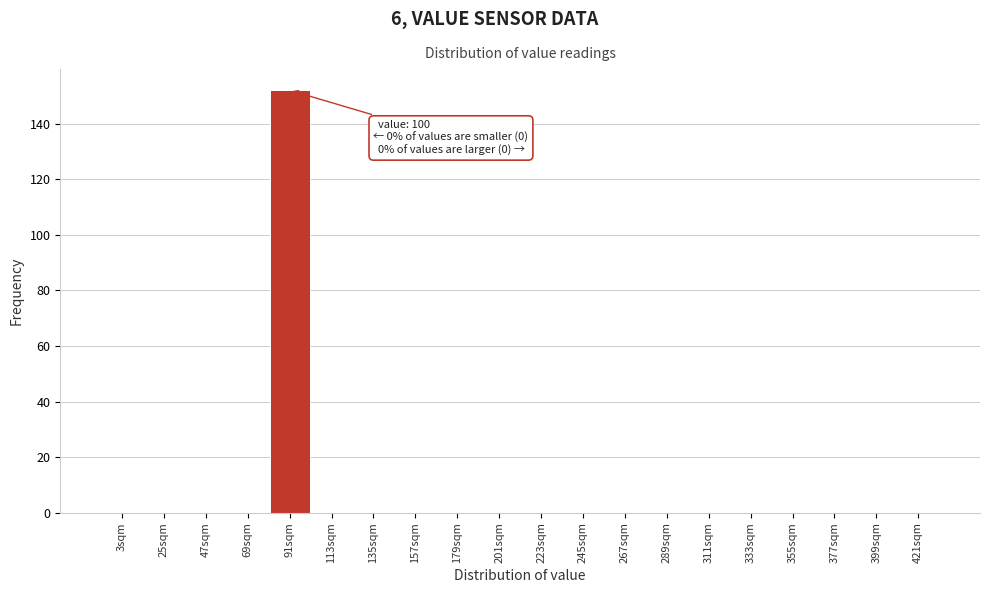

Reading left to right, extract all data points from this chart.

3sqm=0	25sqm=0	47sqm=0	69sqm=0	91sqm=152	113sqm=0	135sqm=0	157sqm=0	179sqm=0	201sqm=0	223sqm=0	245sqm=0	267sqm=0	289sqm=0	311sqm=0	333sqm=0	355sqm=0	377sqm=0	399sqm=0	421sqm=0